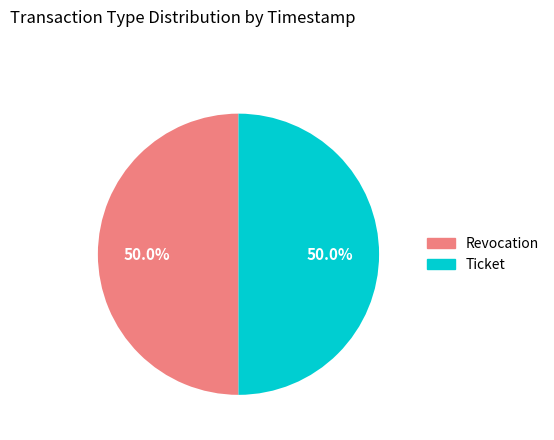

Combined, what portion of the pie is Ticket and Revocation?

100.0%